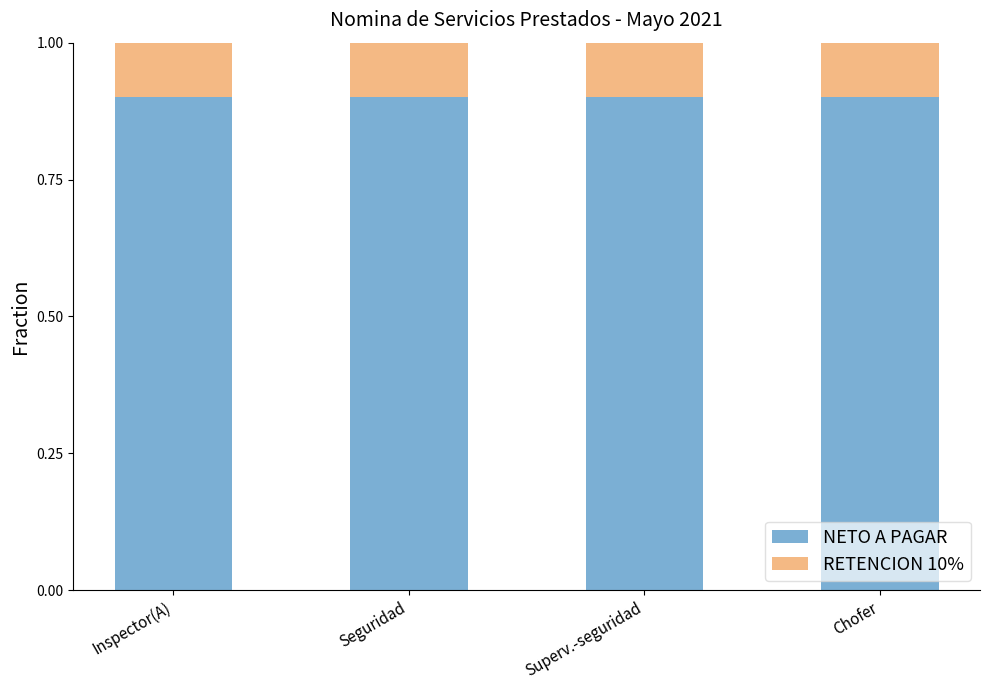

What is the total value across all series at Chofer?

1.0